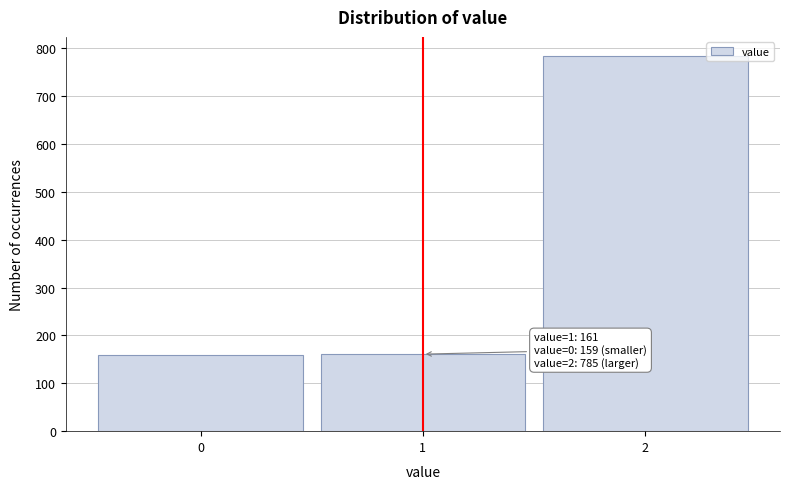

What is the change in value from 0 to 2?

+626